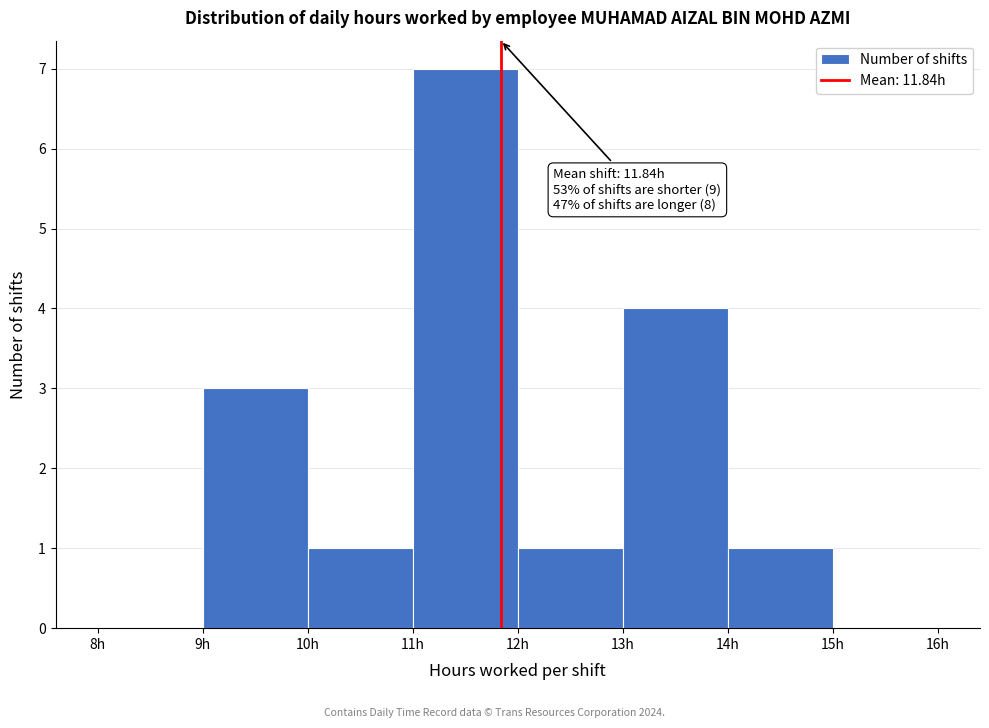

Which range on the x-axis has the tallest bar?

11 to 12